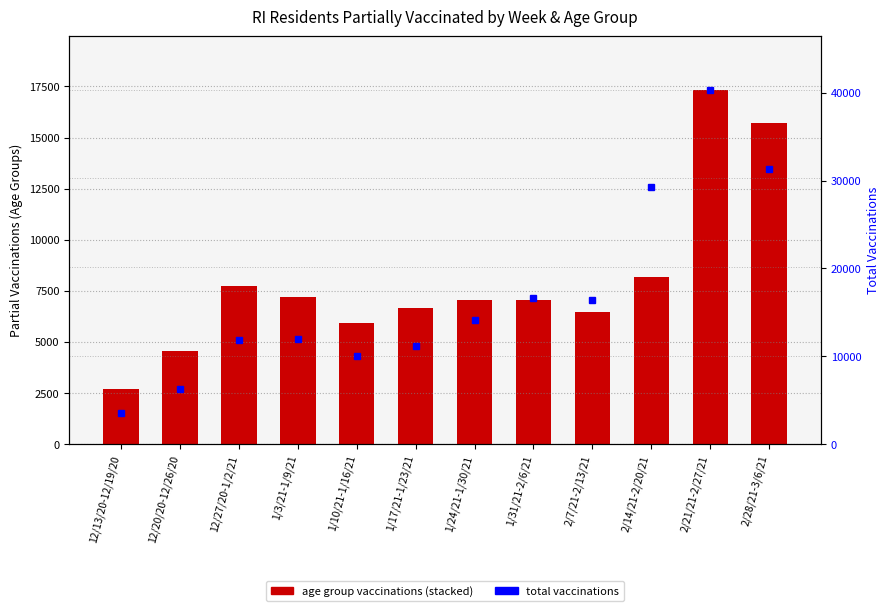

The value at 1/24/21-1/30/21 is 14125. True or false?

True